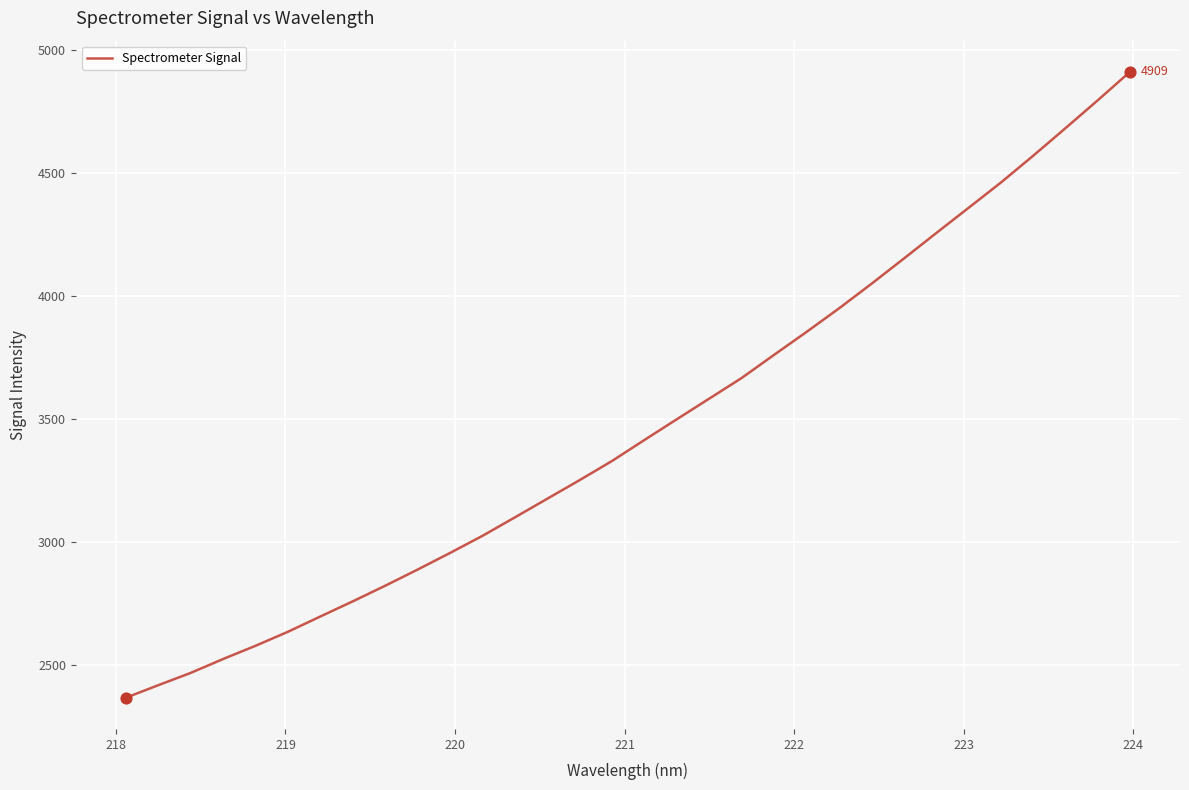

What is the difference between the maximum and minimum values?

2540.5